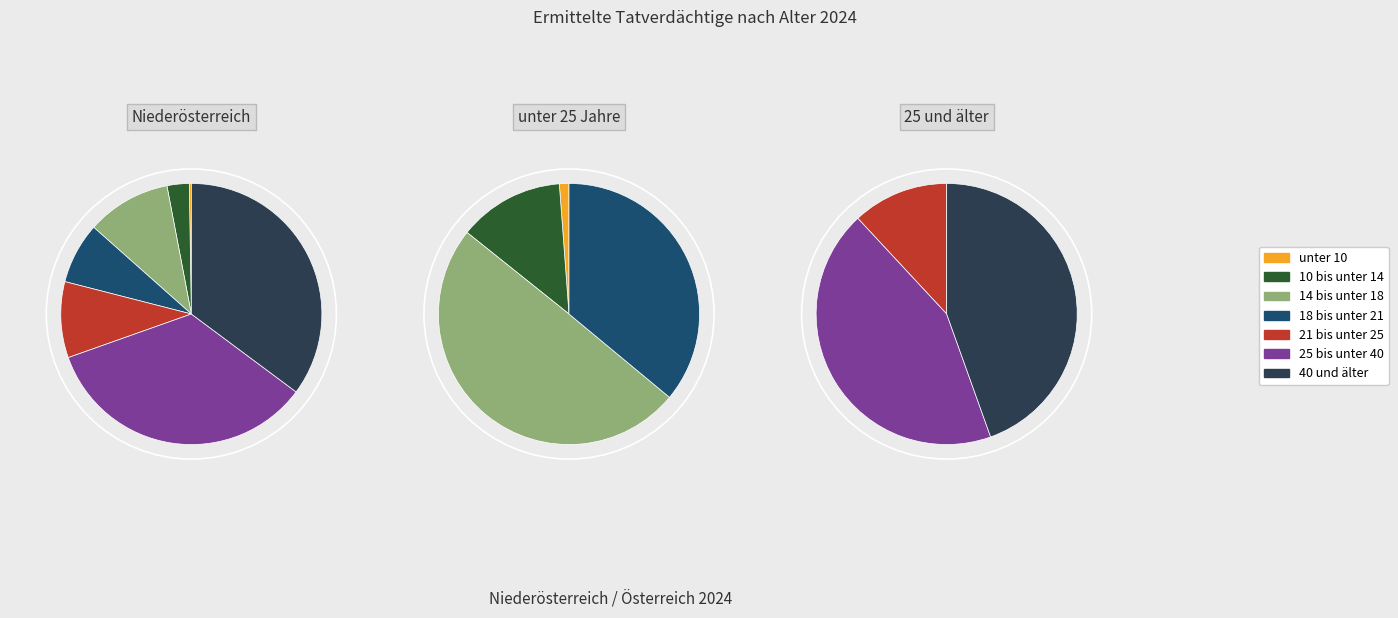

The 10 bis unter 14 slice represents 3% of the pie. True or false?

True